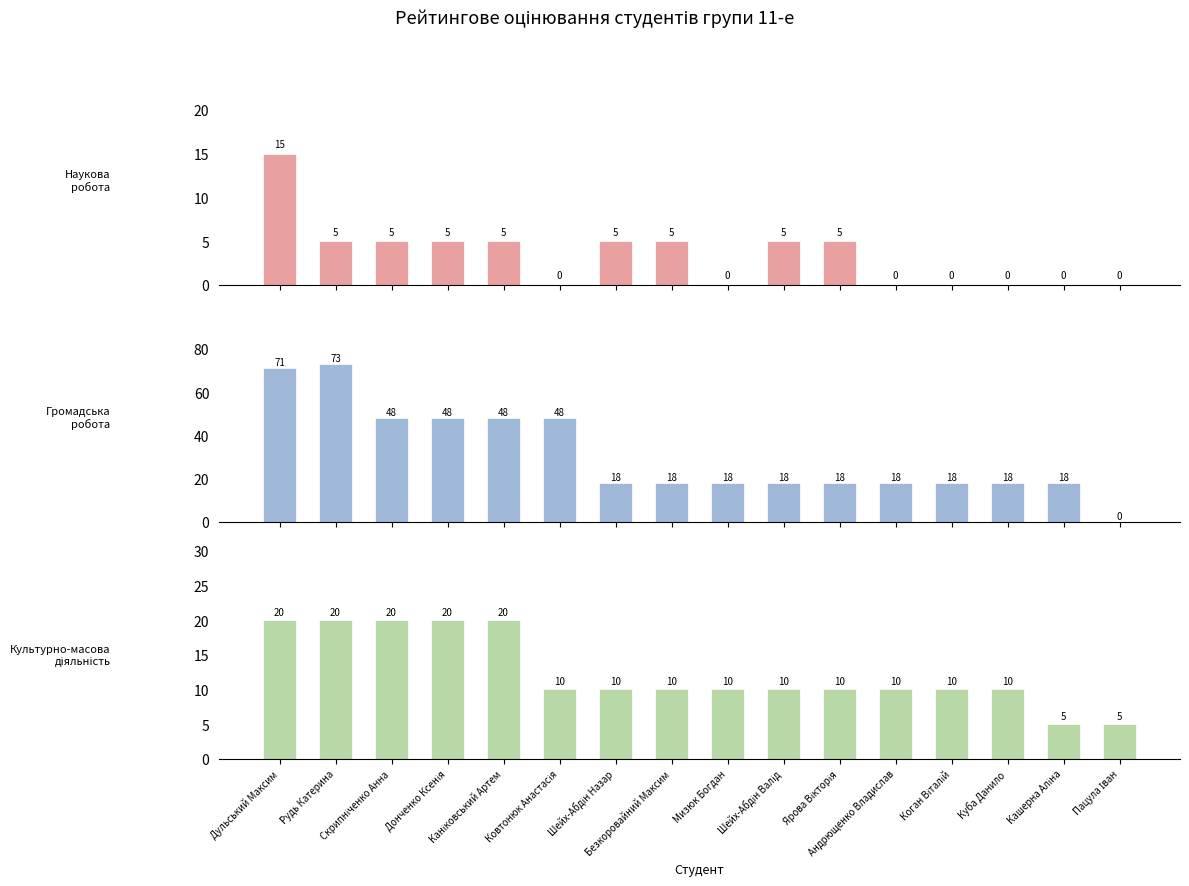

How many values in the Наукова робота series are below 5?

7